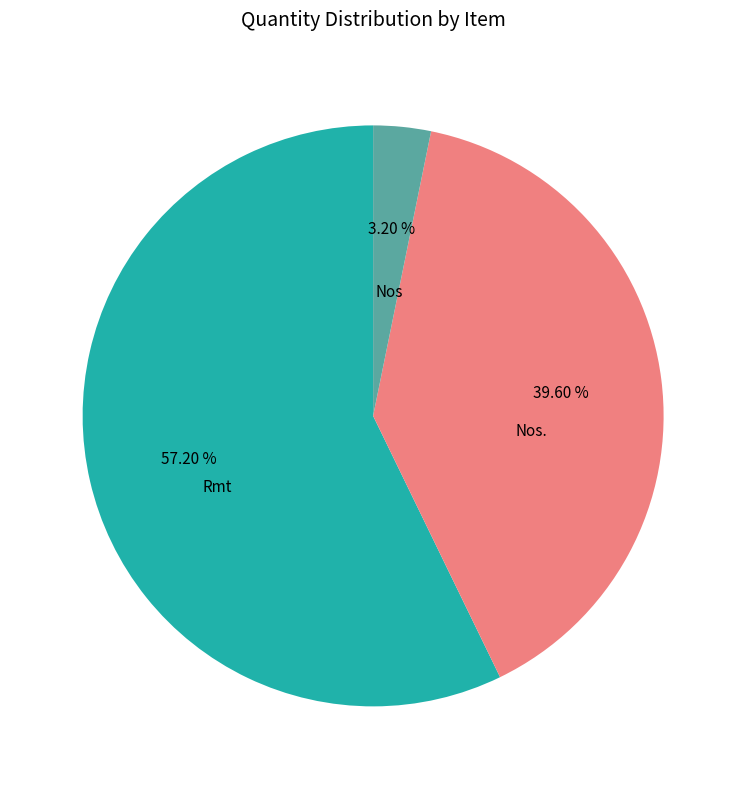

Does any single category account for the majority?

Yes